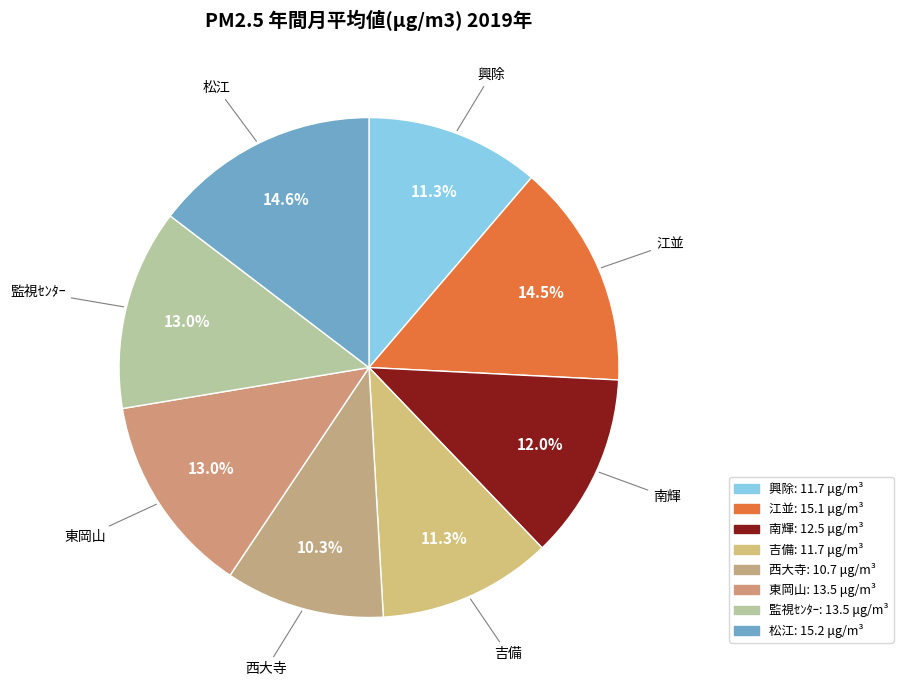

What percentage do 江並 and 興除 together represent?

25.8%